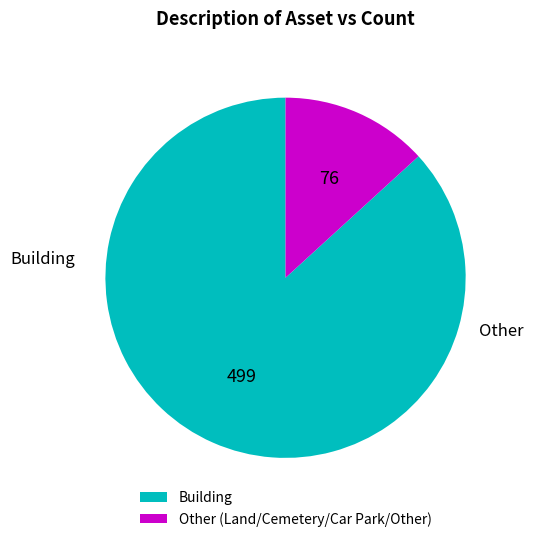

Rank the categories by value from lowest to highest.

Other (Land/Cemetery/Car Park/Other), Building